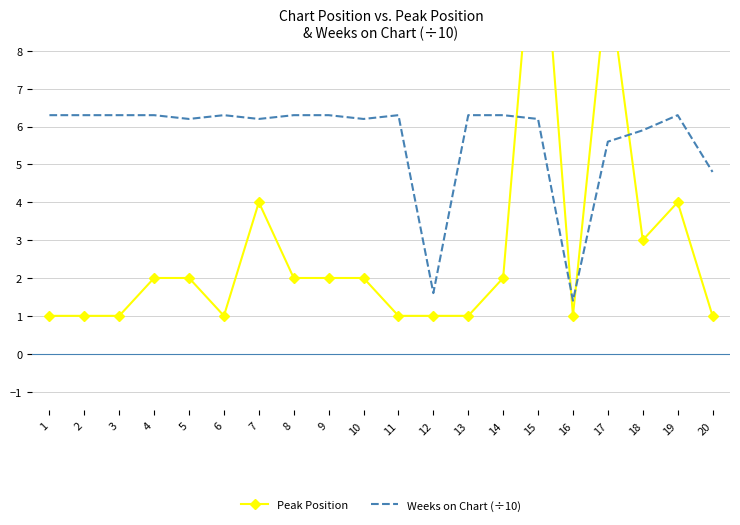

How many interior local valleys does the Weeks on Chart (÷10) series have?

5